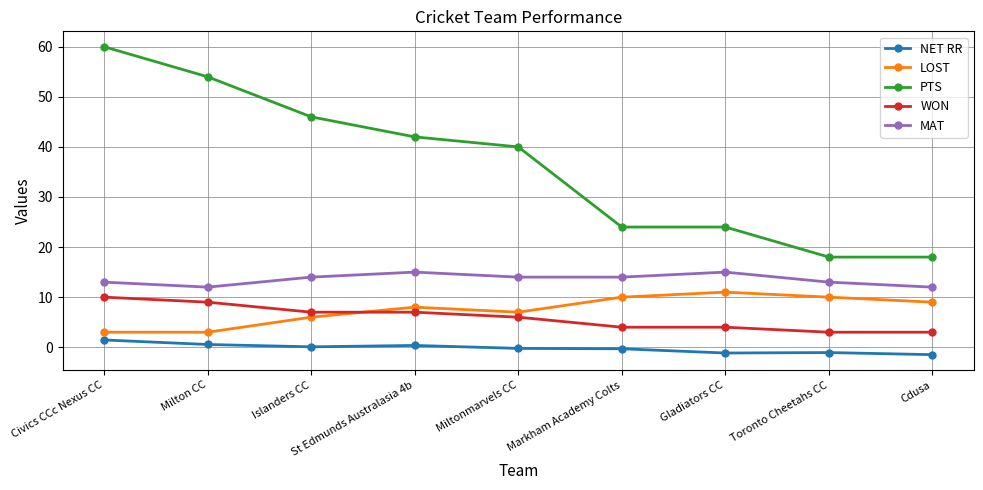

What is the difference between the second highest and minimum values in the LOST series?

7.0